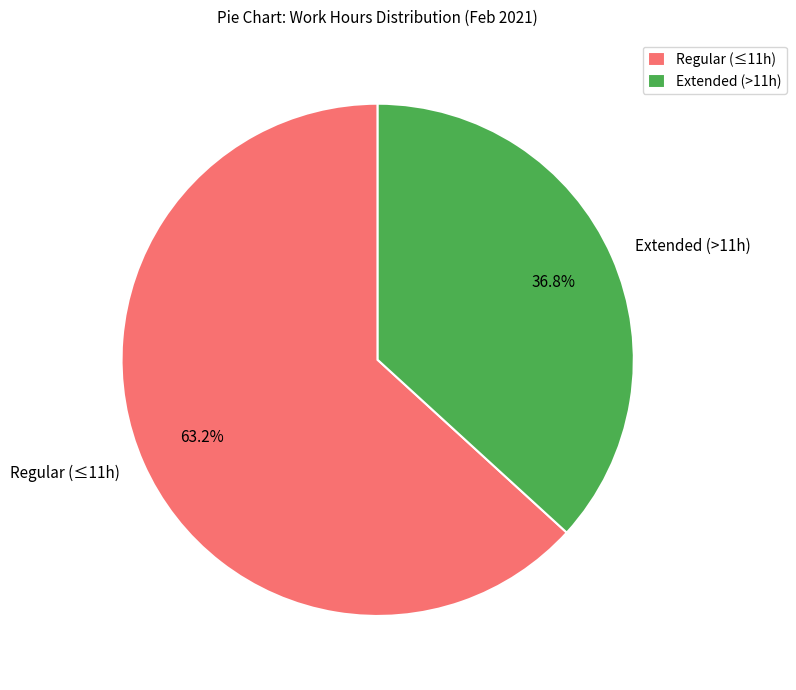

How many segments does this pie chart have?

2